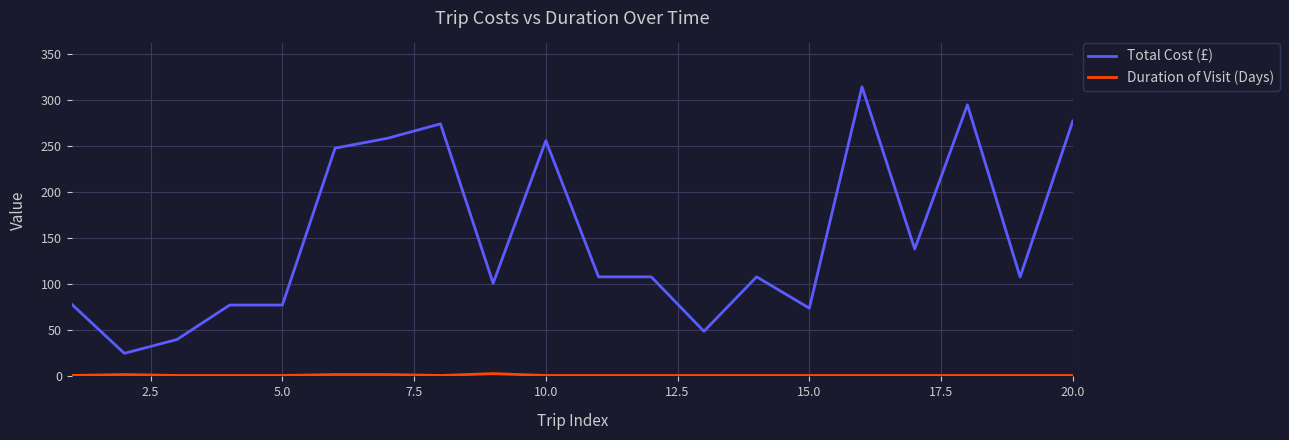

How many lines are shown in the chart?

2